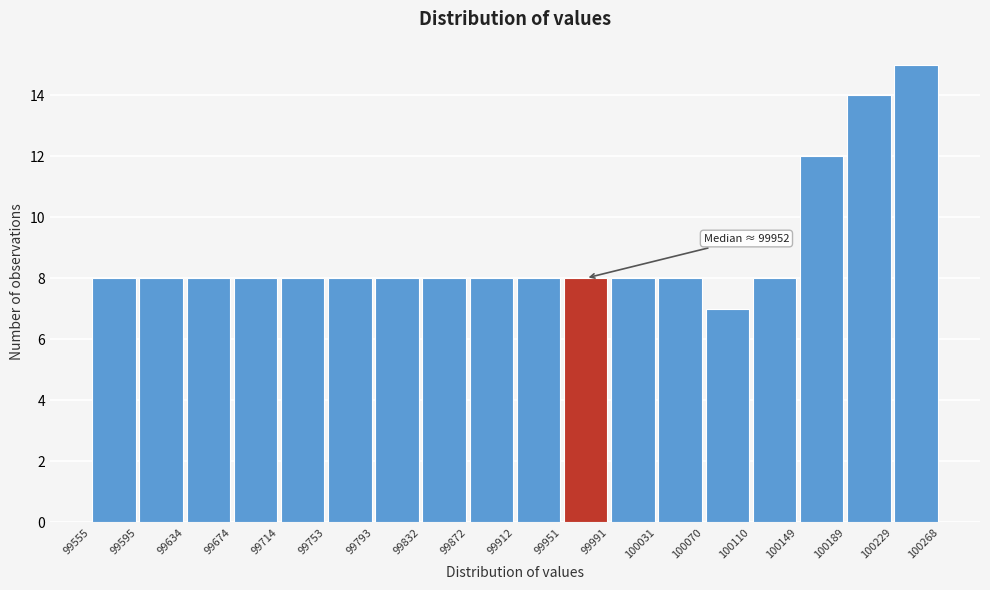

Over which range of the x-axis is the bar tallest?

100229 to 100268